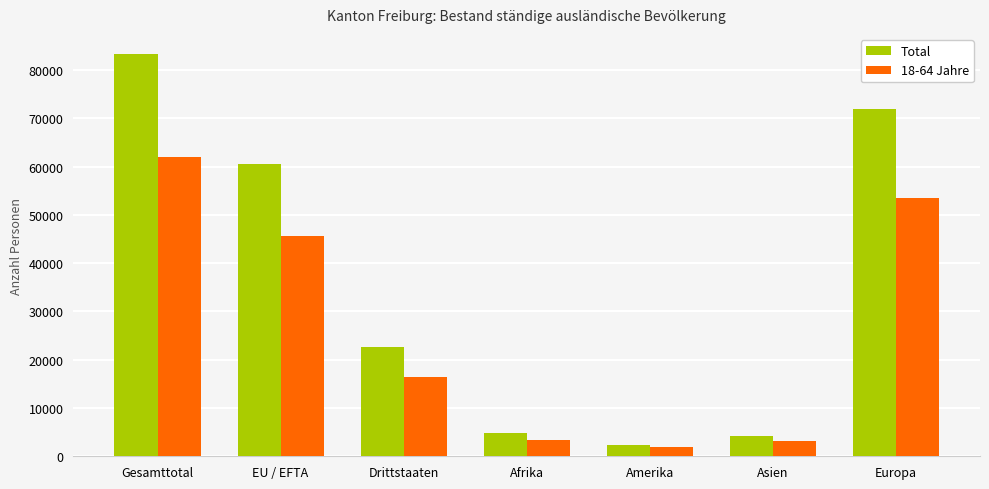

At which category is the sum across all series the highest?

Gesamttotal